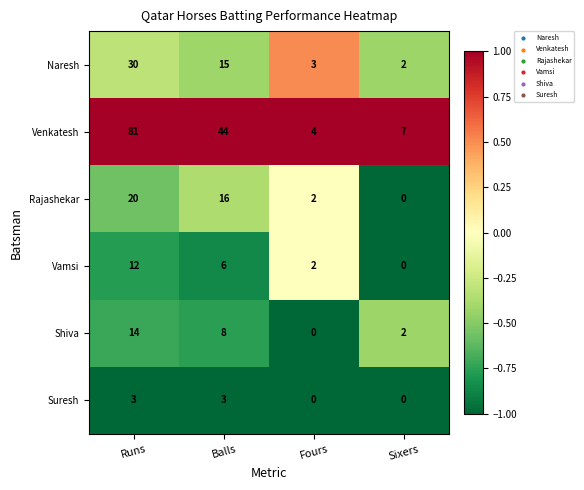

Is it true that Suresh equals -1 at Fours?

False